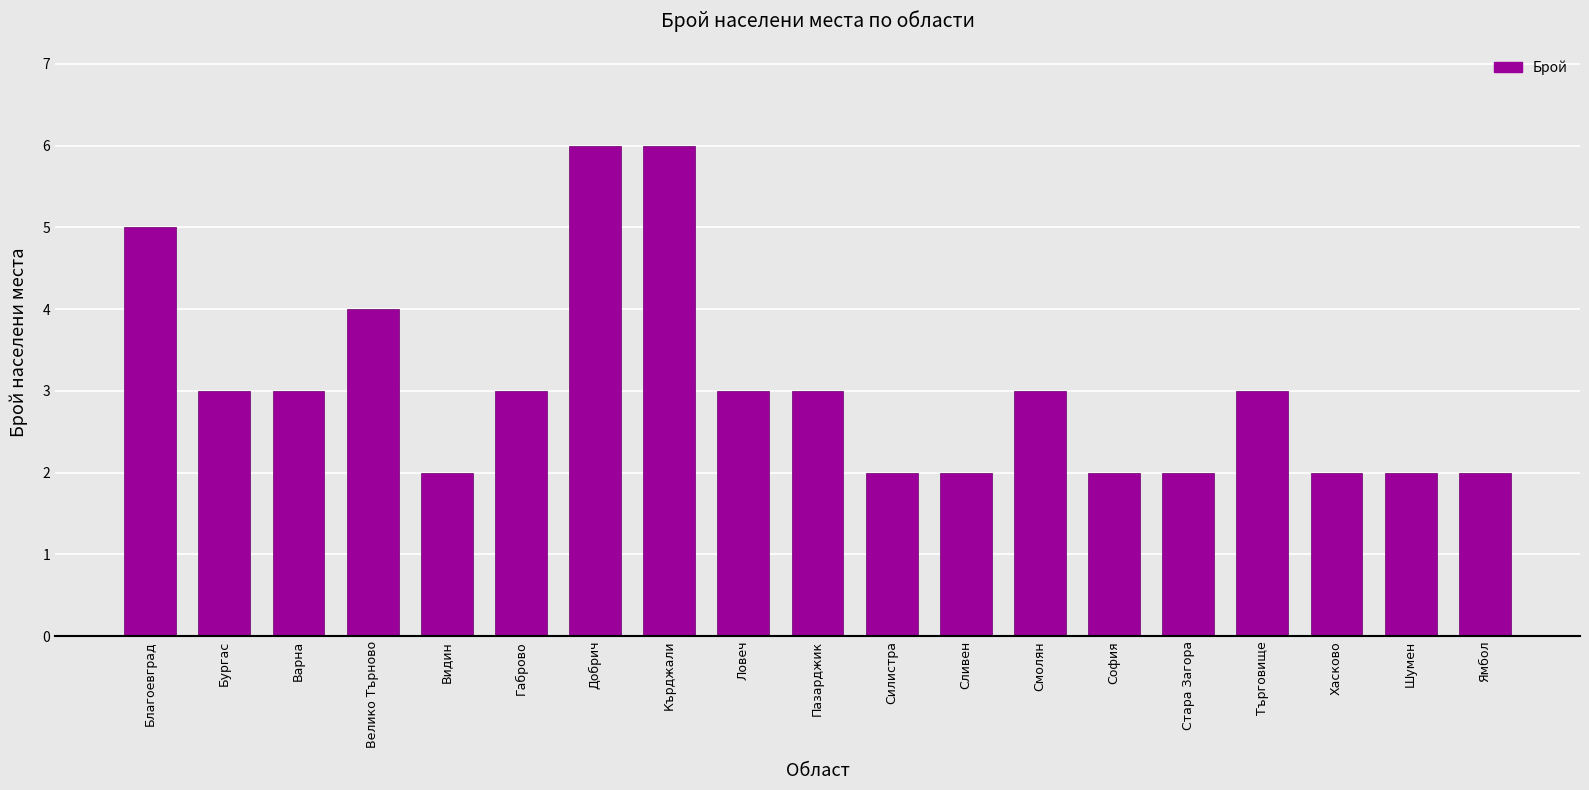

What is the value of the 6th bar from the left?

3